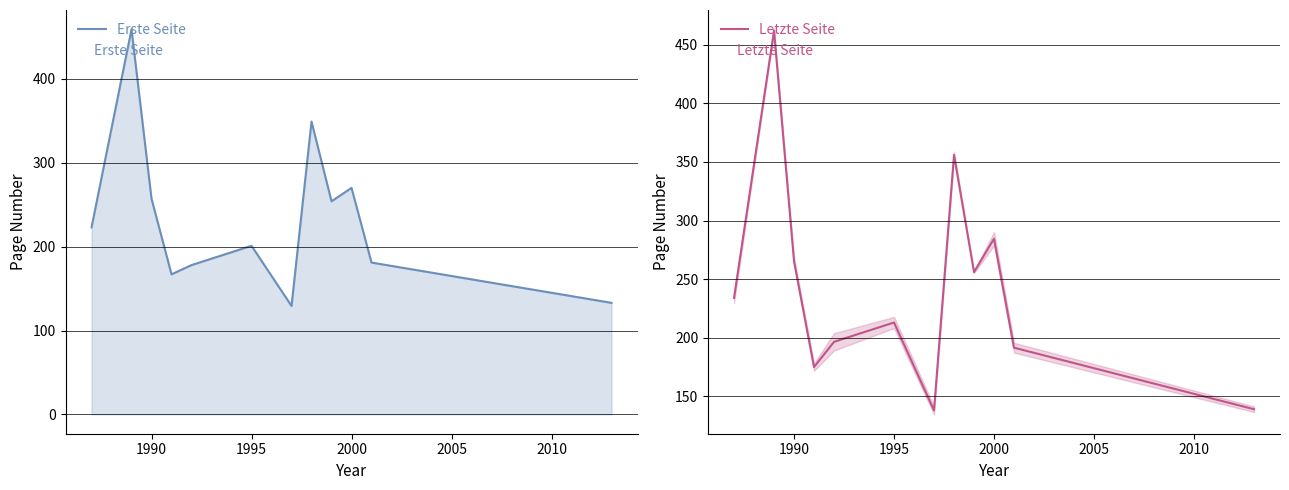

What value does the Letzte Seite series have at 1990?

265.3